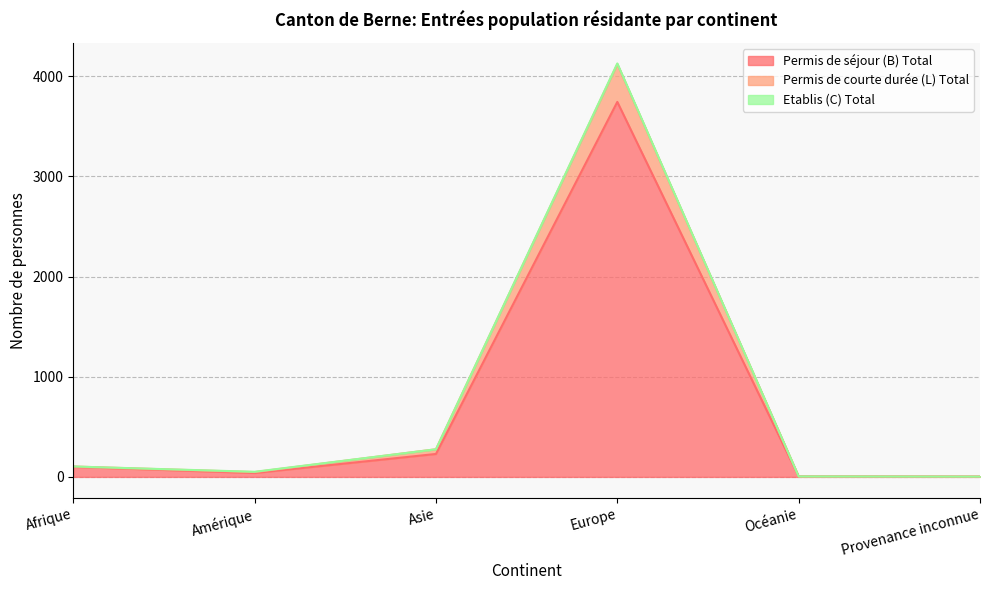

At which label does Permis de séjour (B) Total reach its peak?

Europe